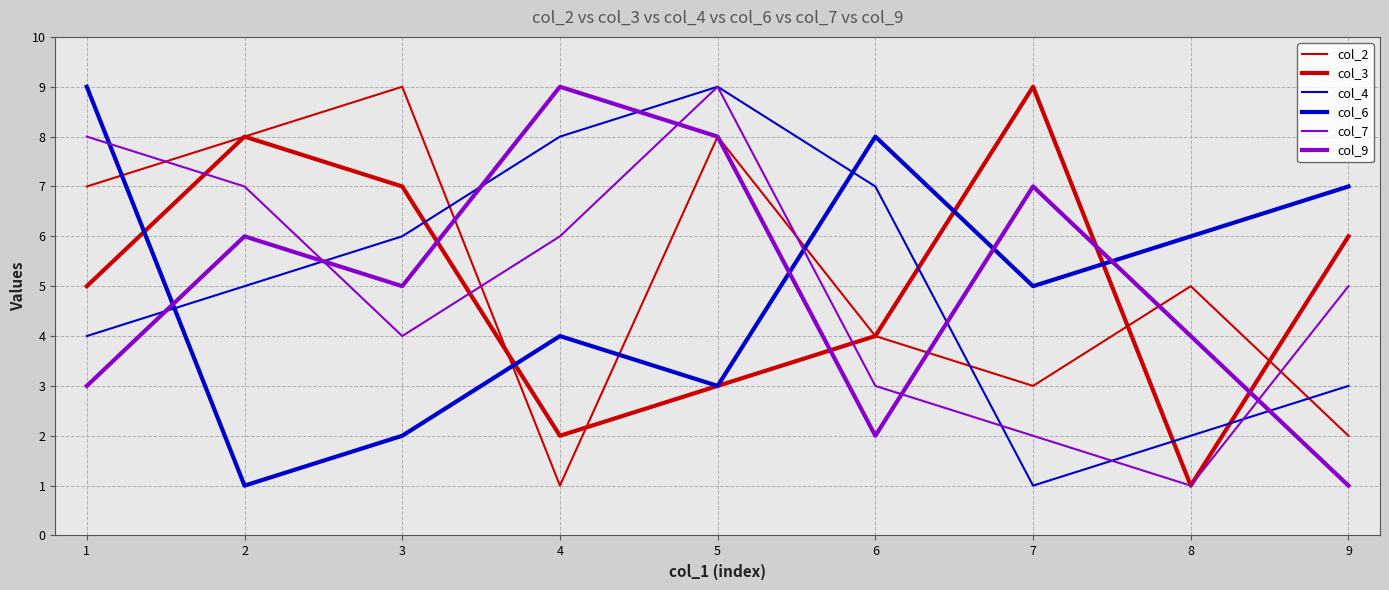

Does the chart display data point markers on the line(s)?

No